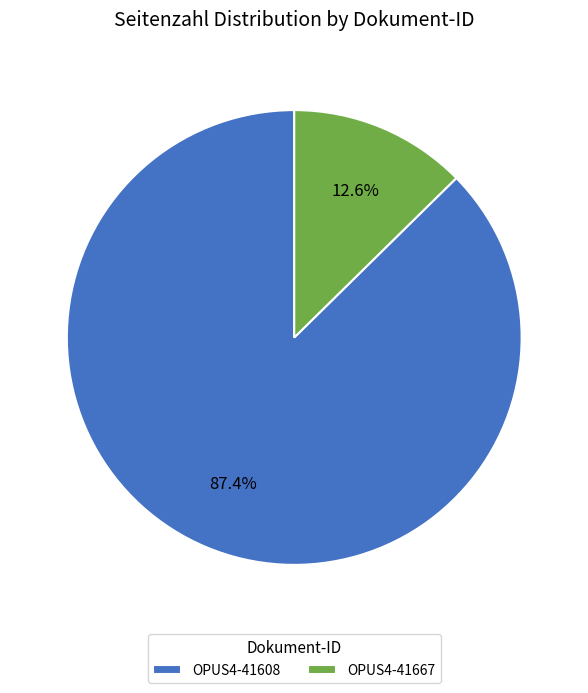

Does OPUS4-41667 represent more than half of the total?

No